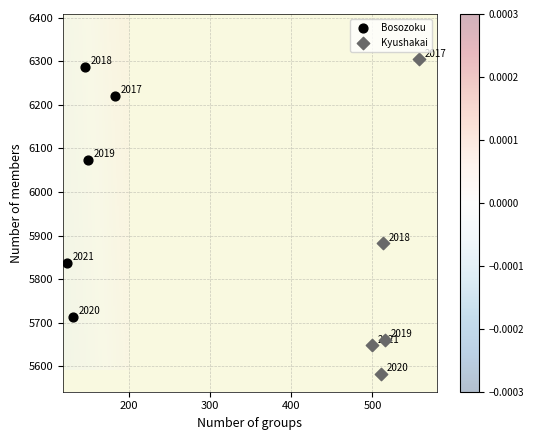

Which series reaches the maximum Y coordinate?

Kyushakai